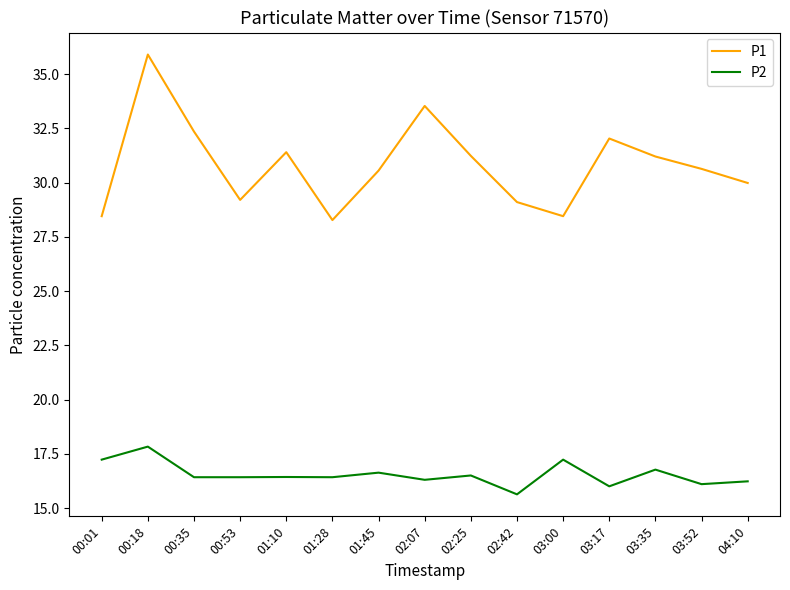

What is the average value of the P2 series?

16.5